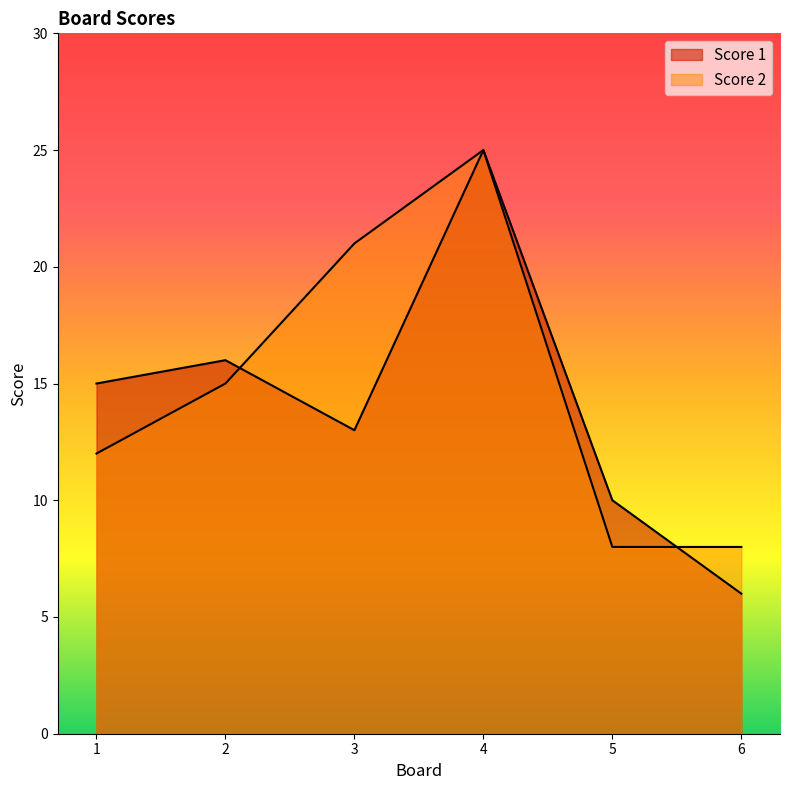

Where is Score 2 nearest to the value 16?

2